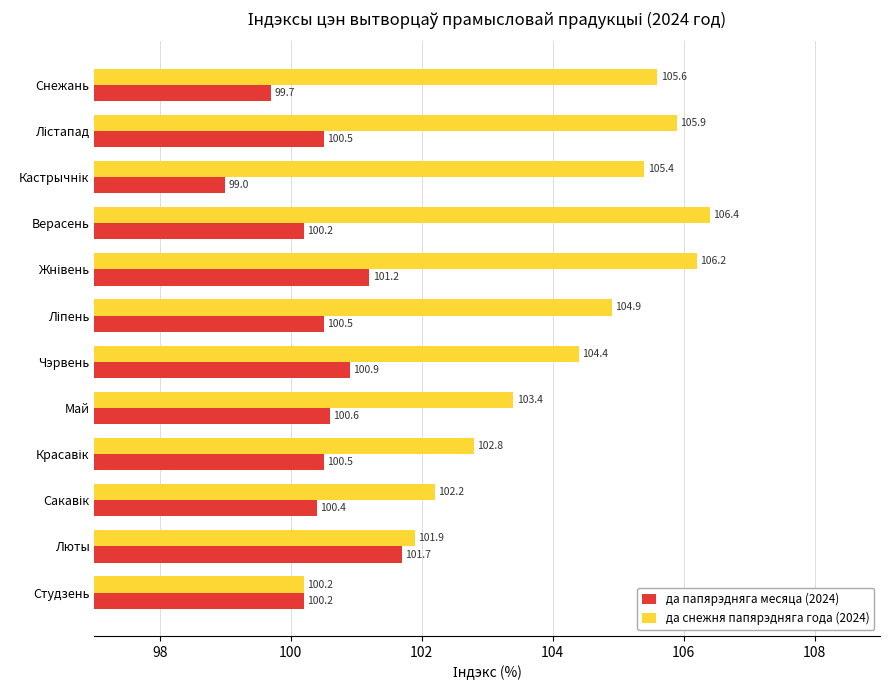

At how many categories does at least one series exceed 102?

10